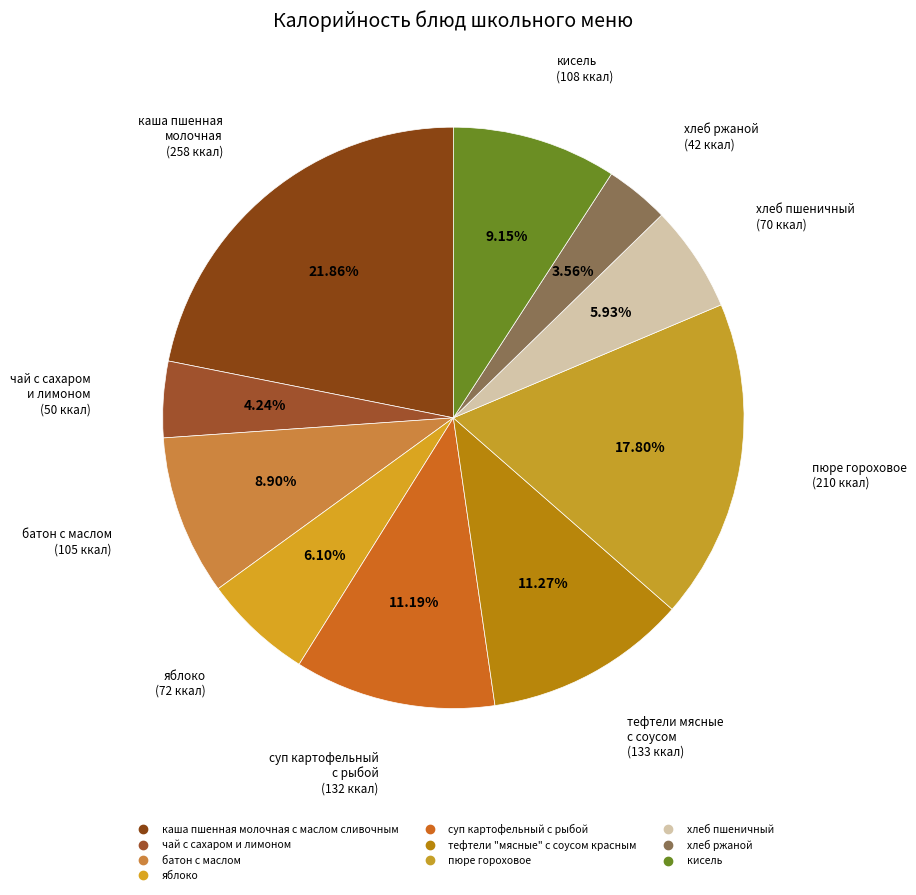

Does хлеб ржаной account for over 50% of the chart?

No